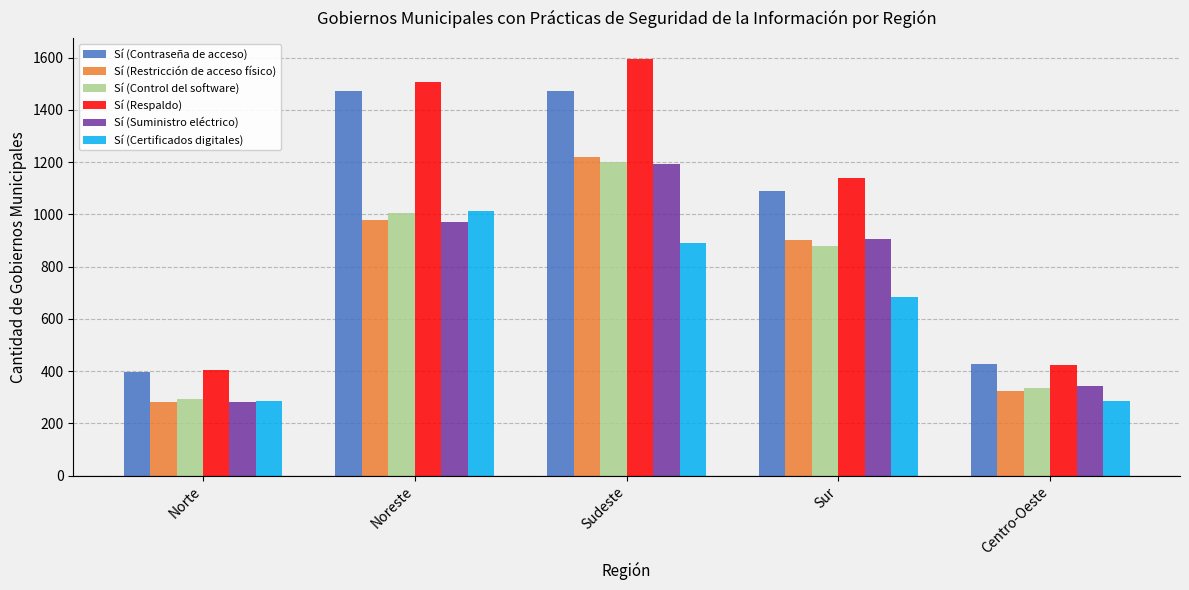

What is the sum of all Sí (Restricción de acceso físico) values?

3706